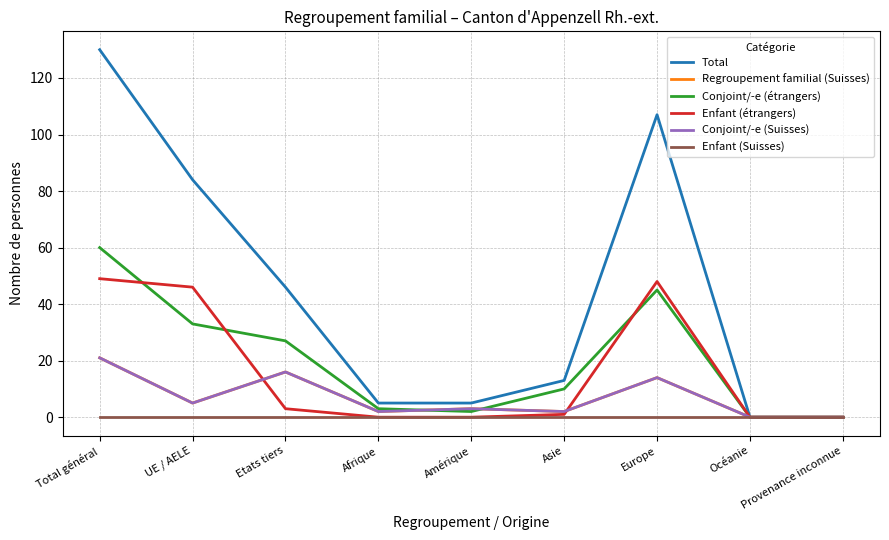

Does the chart have visible grid lines?

Yes